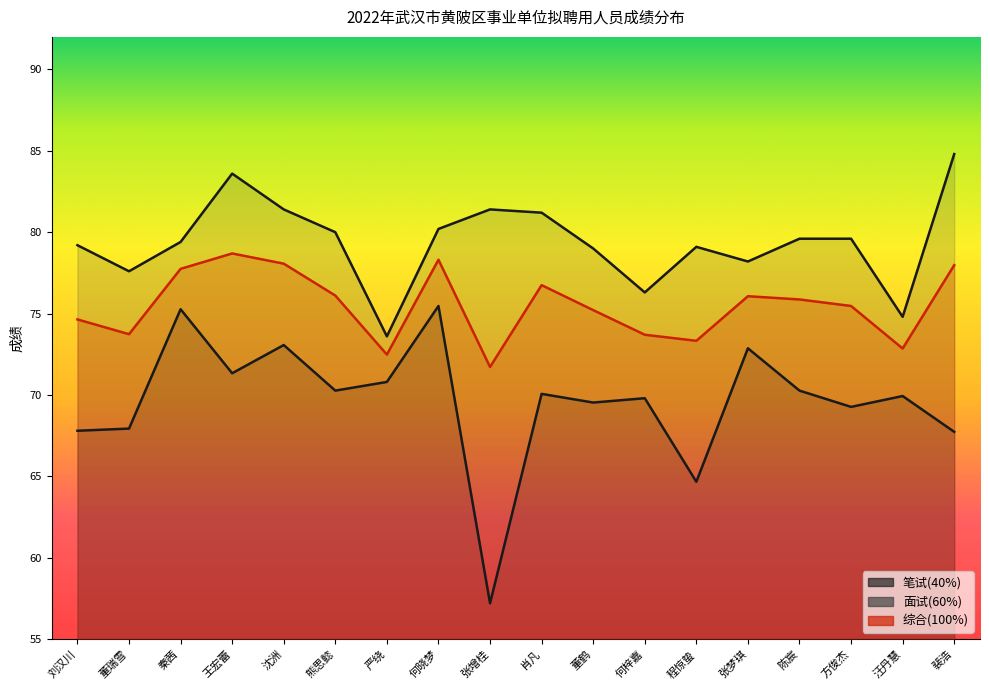

The 综合(100%) series shows 72.9 at 汪丹慧. True or false?

True